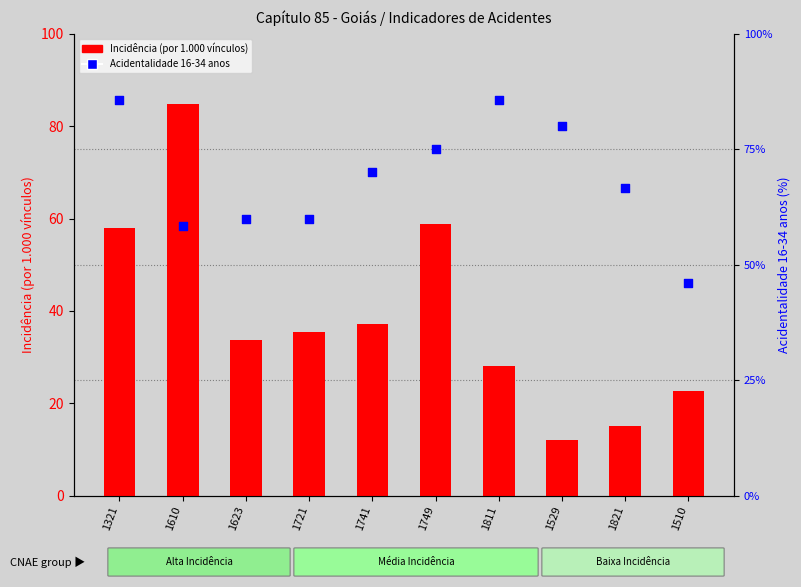

What are all the series names shown in the legend?

Incidência (por 1.000 vínculos), Acidentalidade 16-34 anos